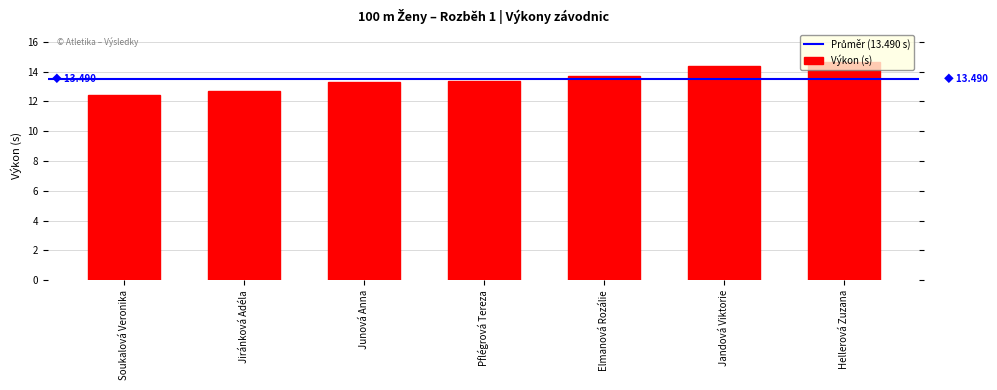

Which has a higher value, Hellerová Zuzana or Soukalová Veronika?

Hellerová Zuzana